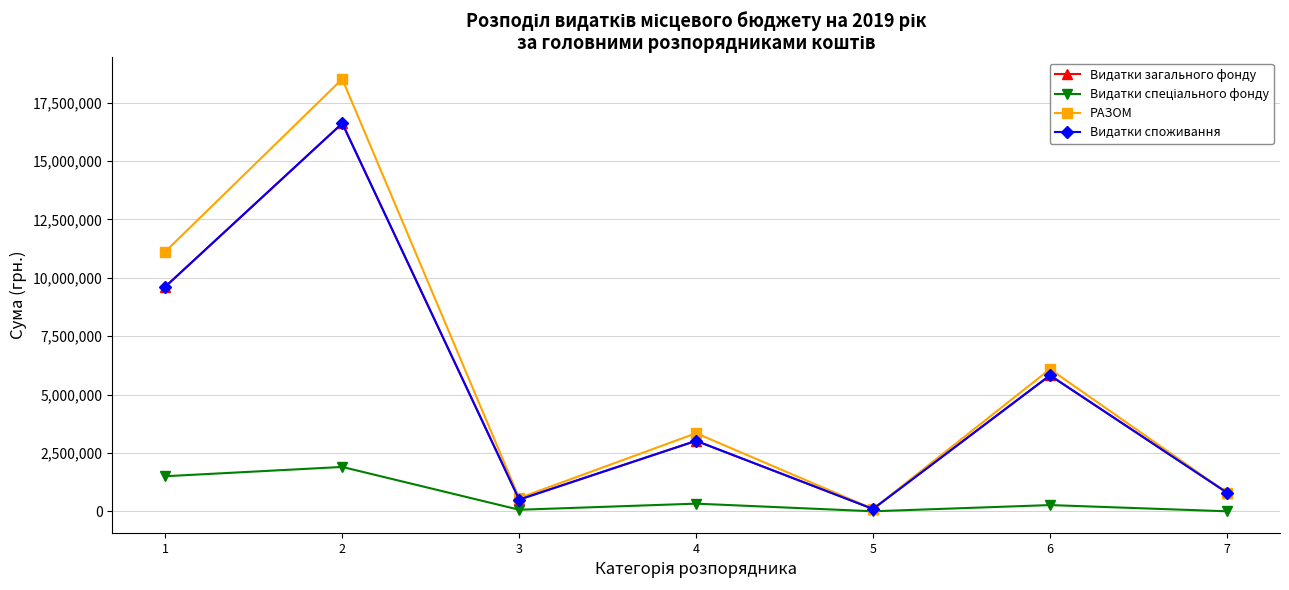

At how many categories does at least one series exceed 6788115?

2